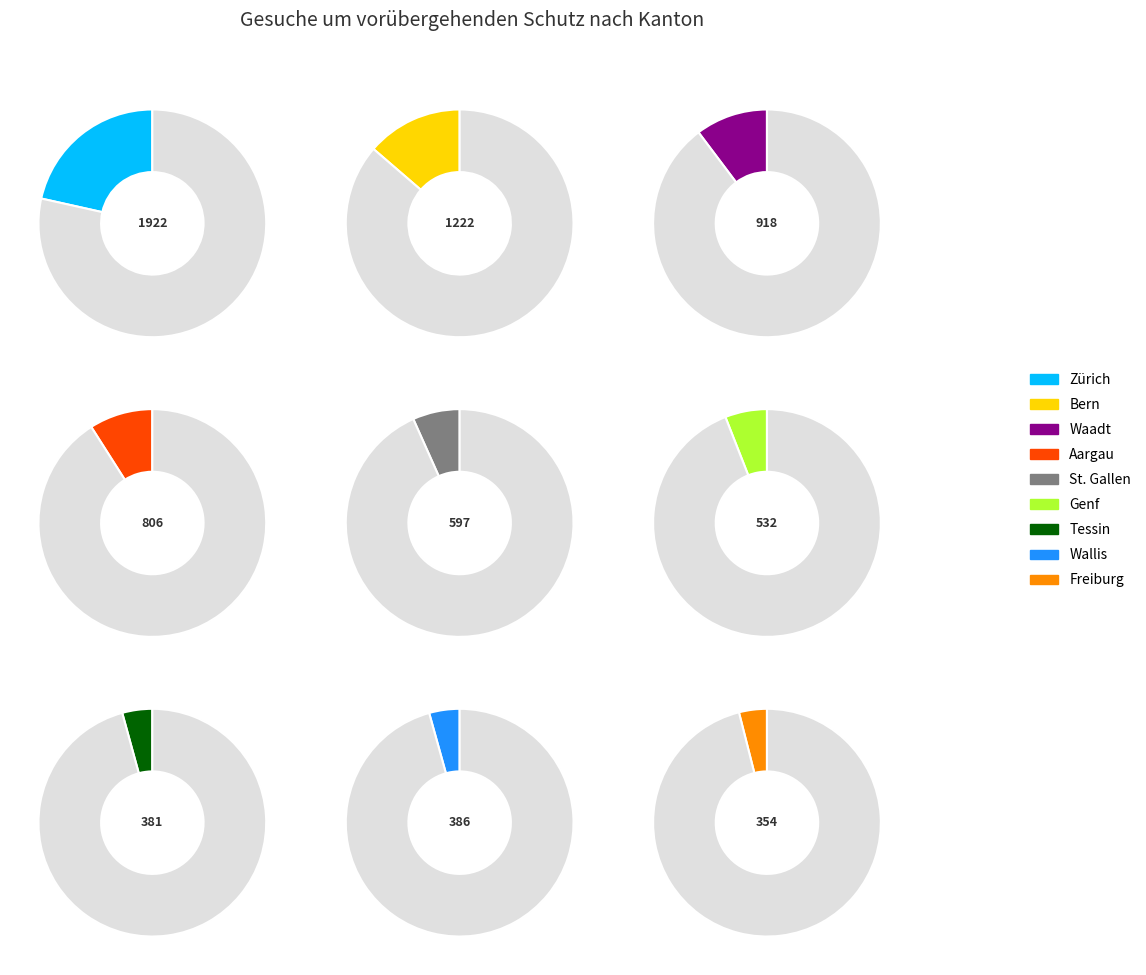

To the nearest percent, what is the difference between the largest and smallest slice percentages?

20%